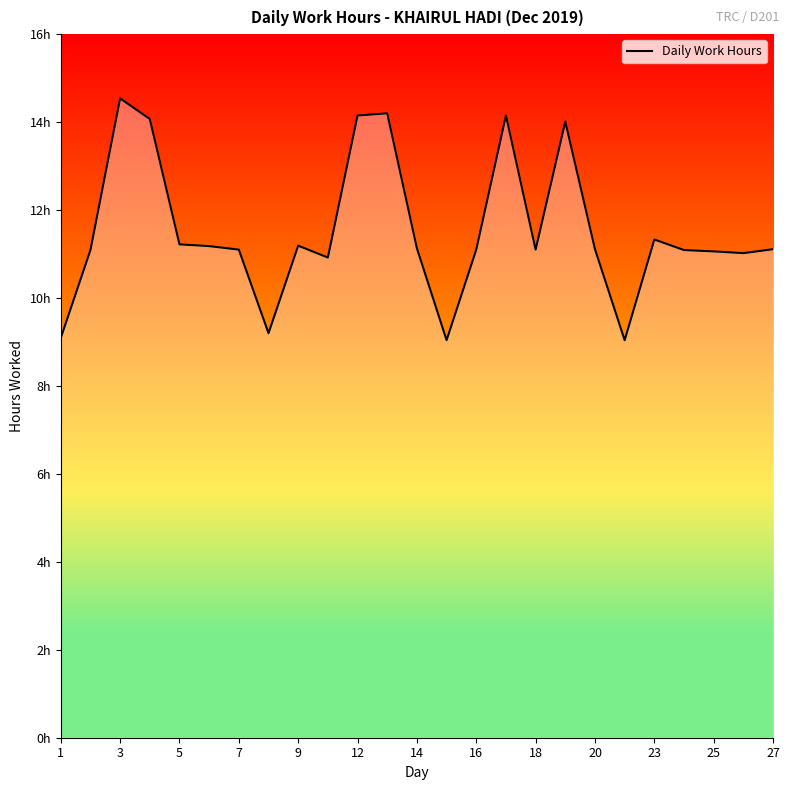

Does the chart display data point markers on the line(s)?

No